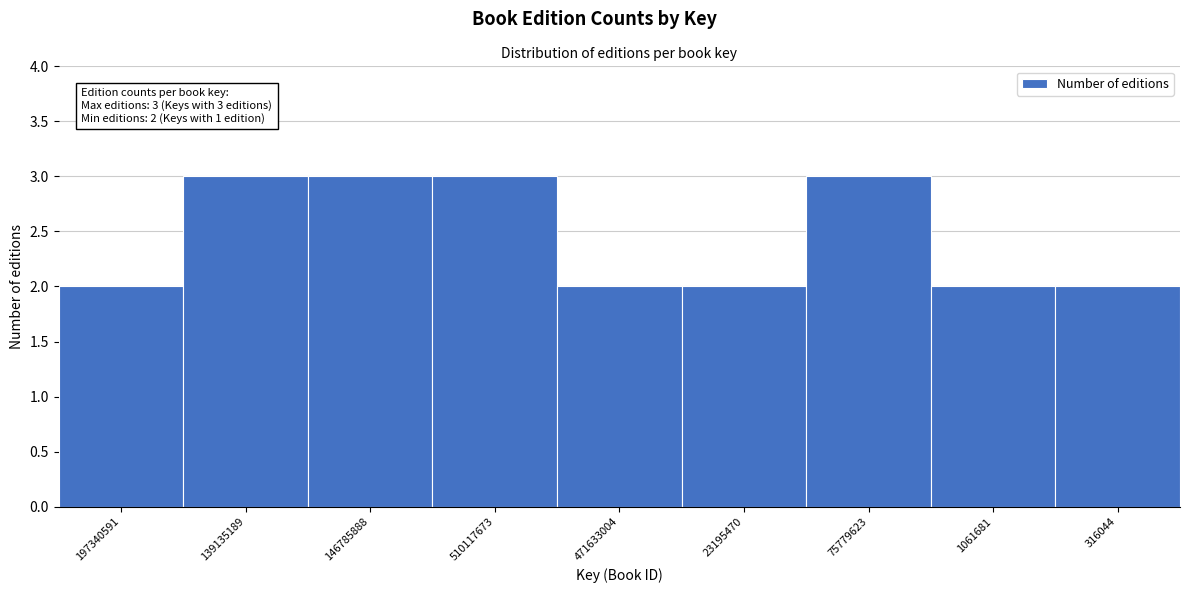

Reading left to right, list all the values displayed in this chart.

197340591=2	139135189=3	146785888=3	510117673=3	471633004=2	23195470=2	75779623=3	1061681=2	316044=2